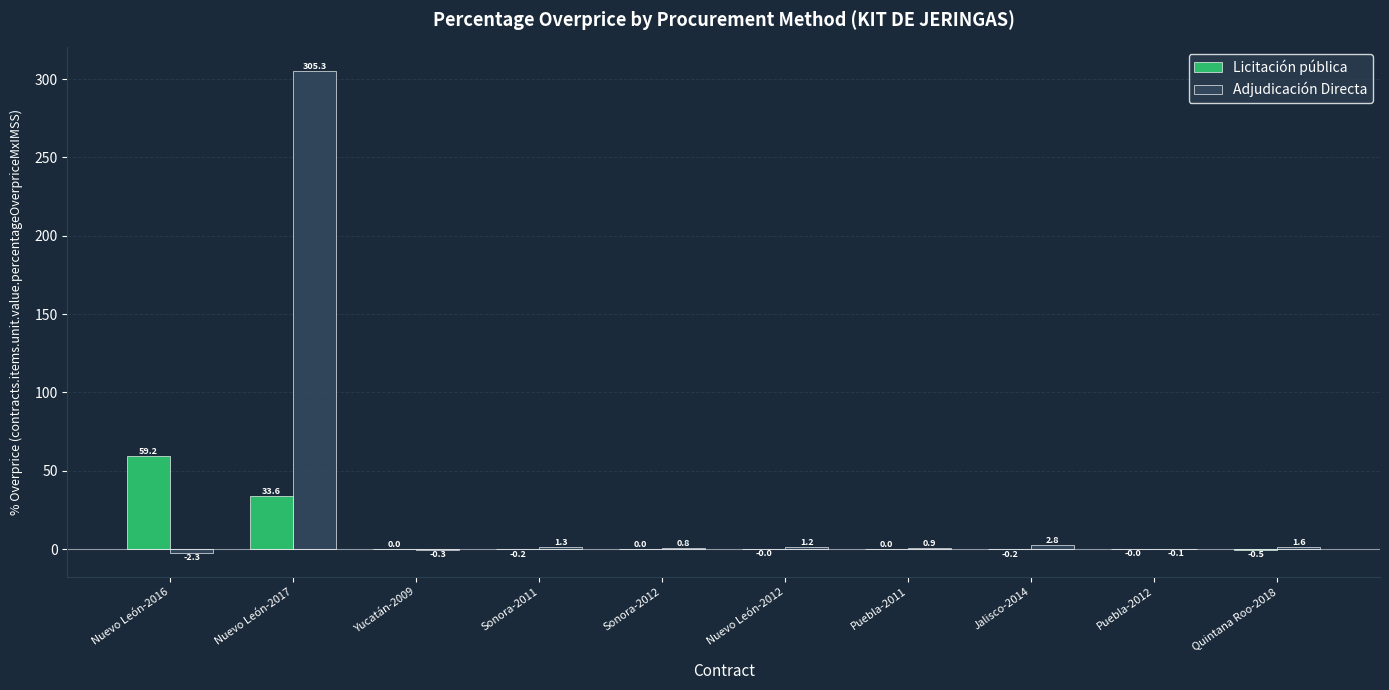

What is the total value across all series at Nuevo León-2016?

57.0